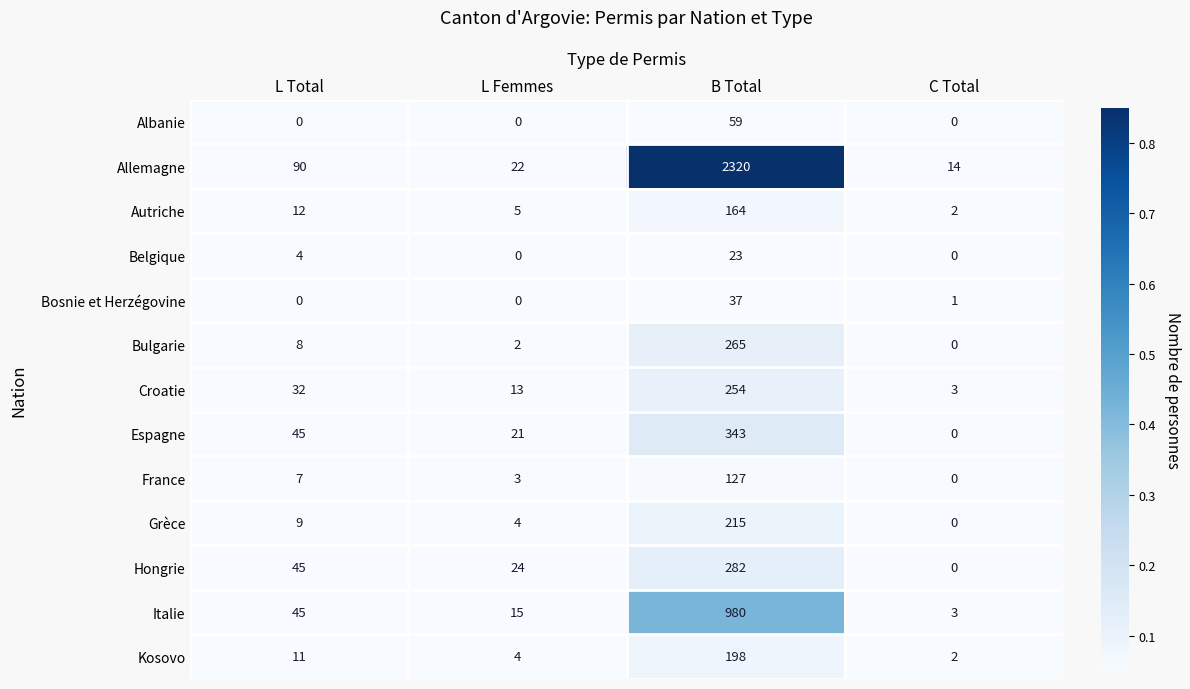

How many series are shown in this chart?

13